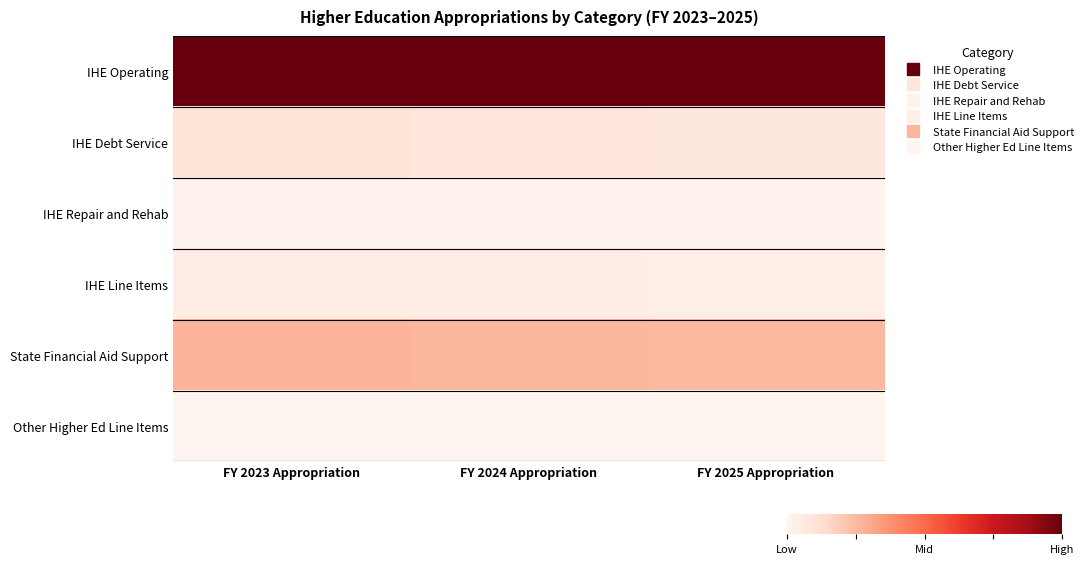

Reading left to right, what are all the values shown in this chart?

IHE Operating: FY 2023 Appropriation=1.0	FY 2024 Appropriation=1.0	FY 2025 Appropriation=1.0
IHE Debt Service: FY 2023 Appropriation=0.1	FY 2024 Appropriation=0.1	FY 2025 Appropriation=0.1
IHE Repair and Rehab: FY 2023 Appropriation=0.0	FY 2024 Appropriation=0.0	FY 2025 Appropriation=0.0
IHE Line Items: FY 2023 Appropriation=0.0	FY 2024 Appropriation=0.0	FY 2025 Appropriation=0.0
State Financial Aid Support: FY 2023 Appropriation=0.3	FY 2024 Appropriation=0.3	FY 2025 Appropriation=0.3
Other Higher Ed Line Items: FY 2023 Appropriation=0.0	FY 2024 Appropriation=0.0	FY 2025 Appropriation=0.0